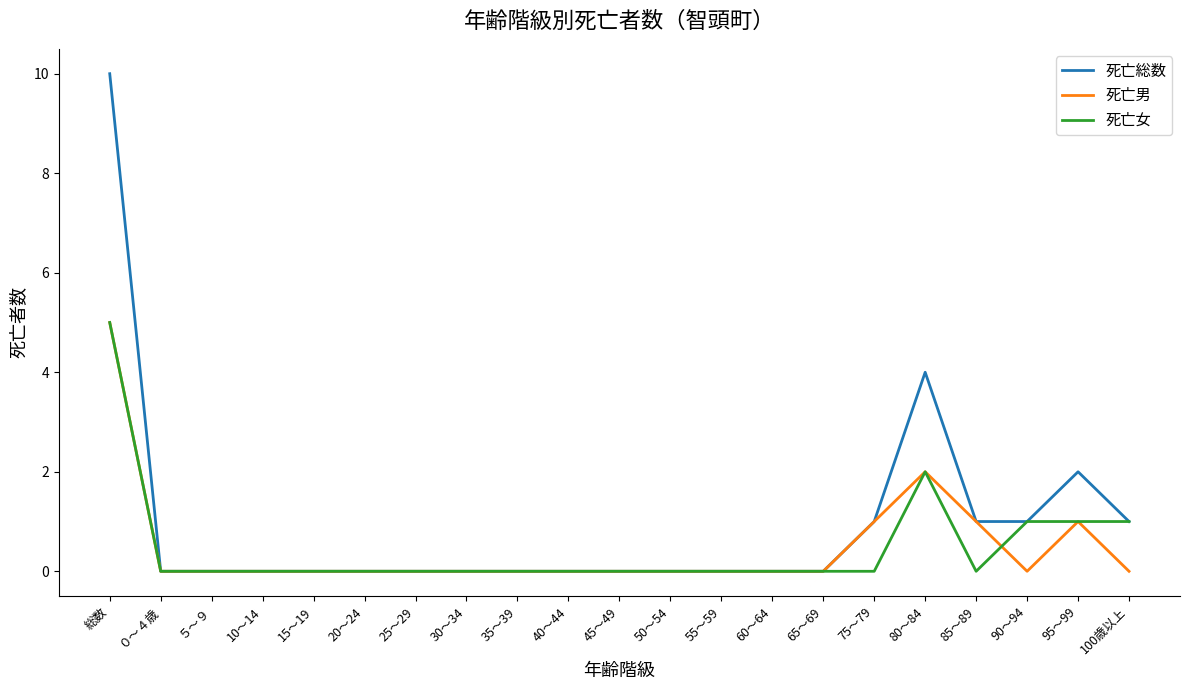

At which category is the sum across all series the highest?

総数